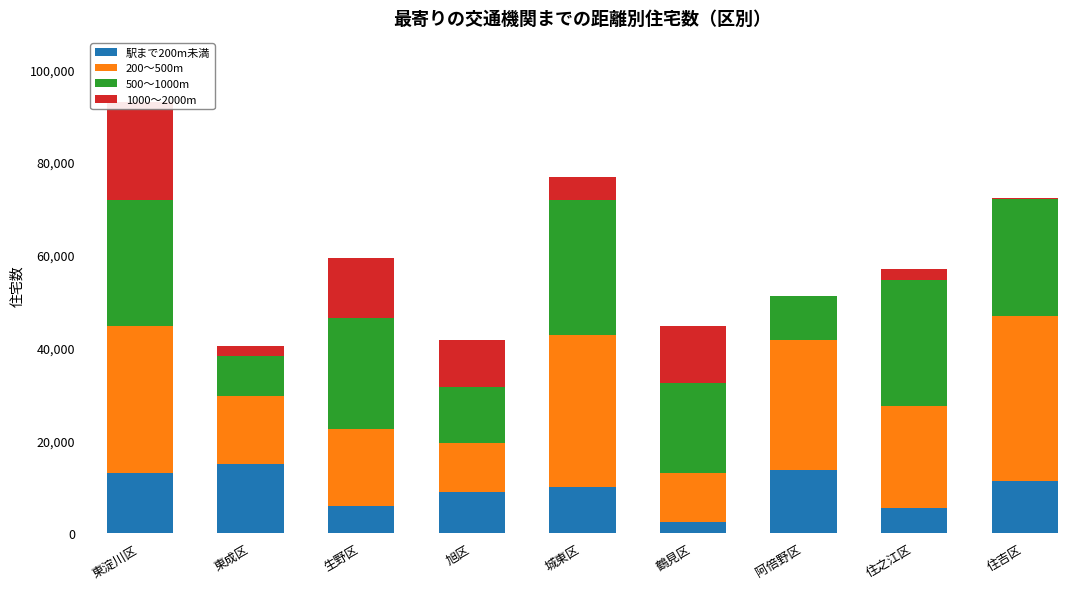

What is the label of the 2nd bar from the left?

東成区